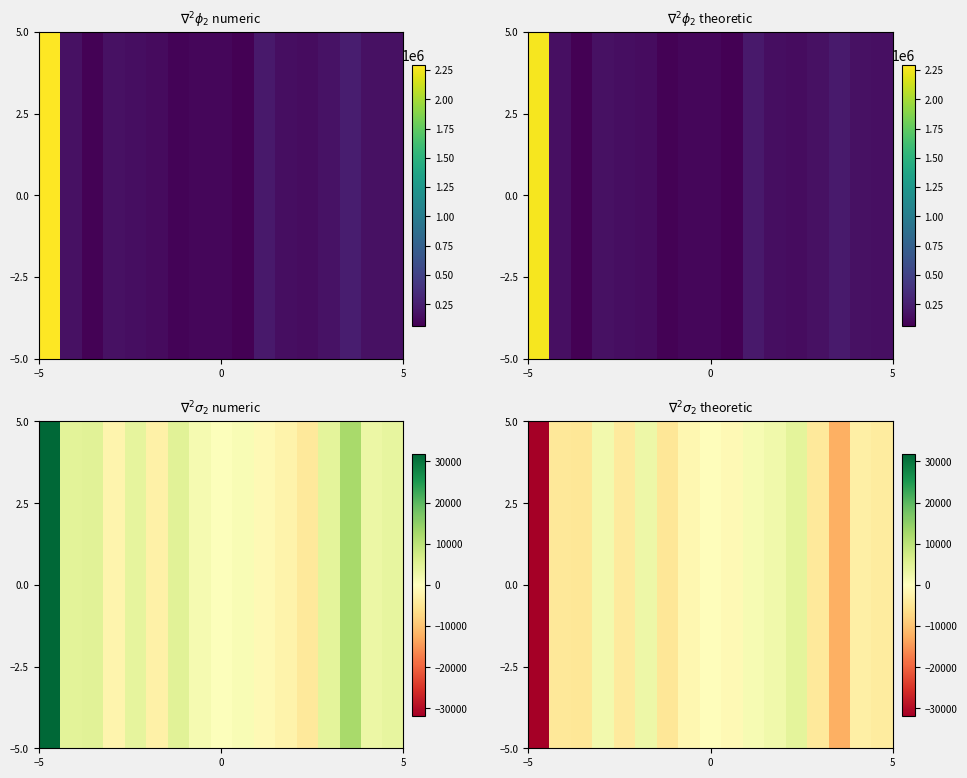

What is the average value?

-3735